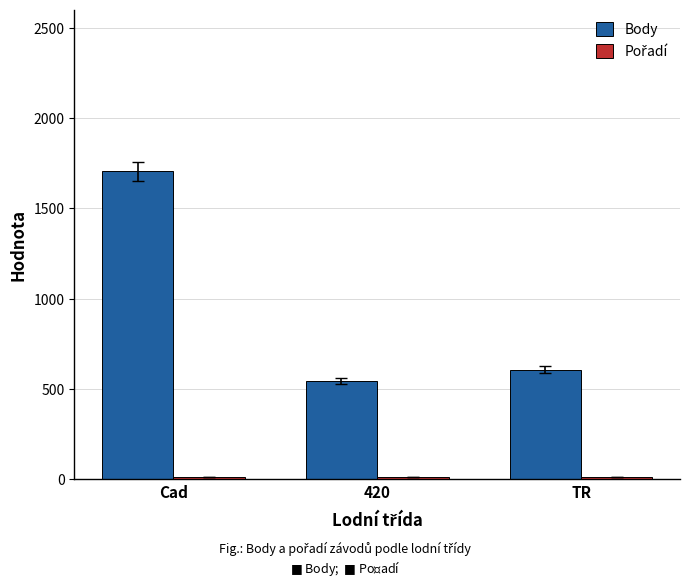

The Body series shows 1704.5 at Cad. True or false?

True